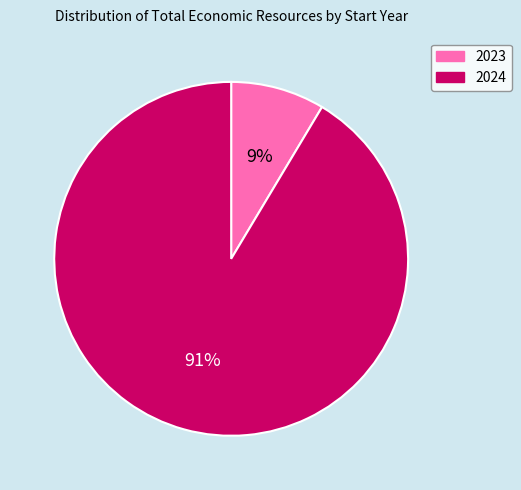

Is there any slice that represents more than half of the pie?

Yes